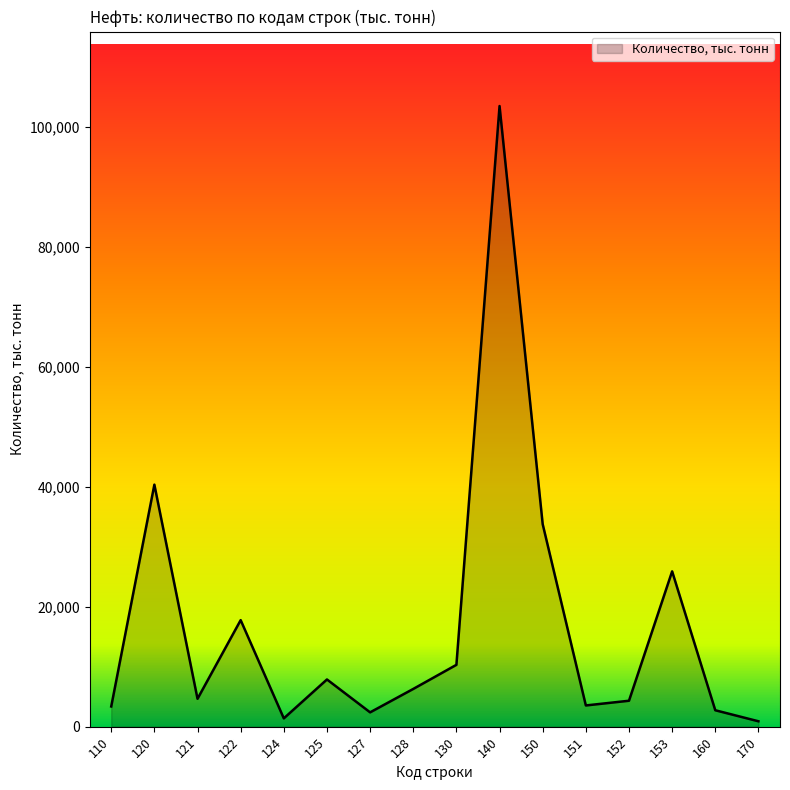

What is the greatest value displayed?

103467